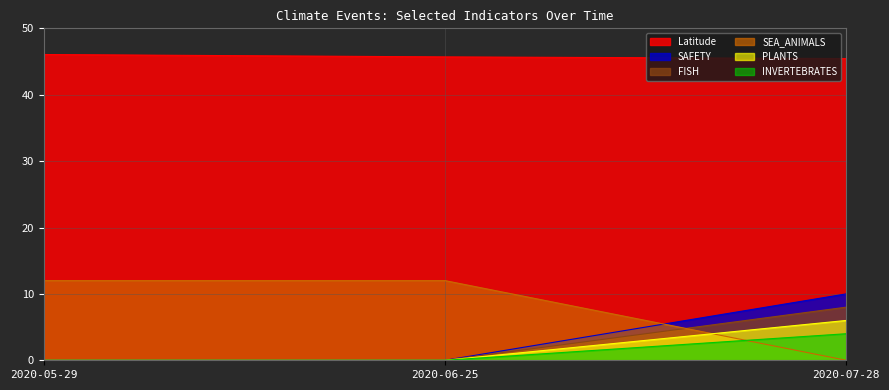

At 2020-07-28, list the series in order from largest to smallest.

Latitude, SAFETY, FISH, PLANTS, INVERTEBRATES, SEA_ANIMALS